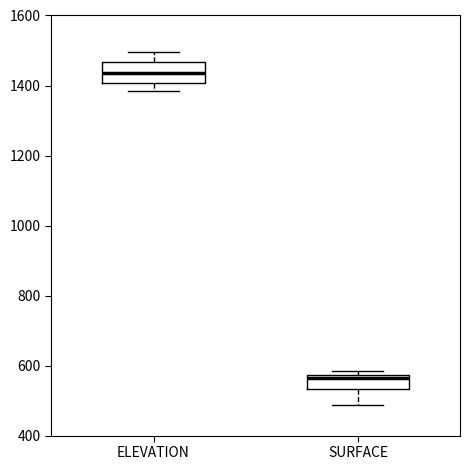

Reading left to right, transcribe this box plot: for each box, give where its median line is, the range the box spans, and where its two whiskers end, as read against the y-axis. The values are not printed on the chart, so give them approximately, as read against the axis.

ELEVATION: median 1440, box 1400 to 1460, whiskers 1380 to 1500
SURFACE: median 560, box 540 to 580, whiskers 480 to 580 (just above the box's upper edge)